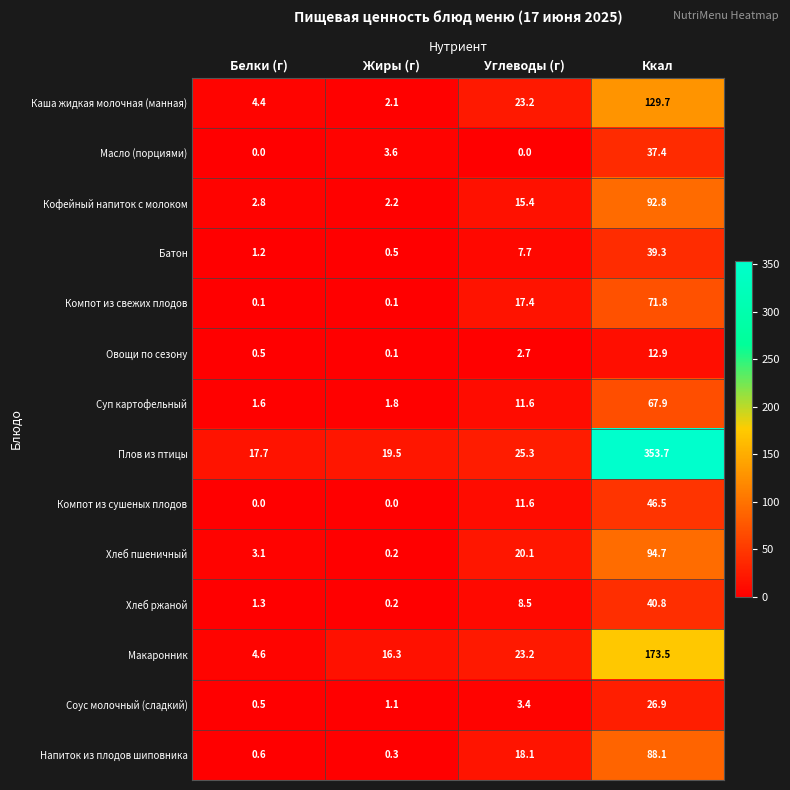

Which category has the highest value in the Макаронник series?

Ккал